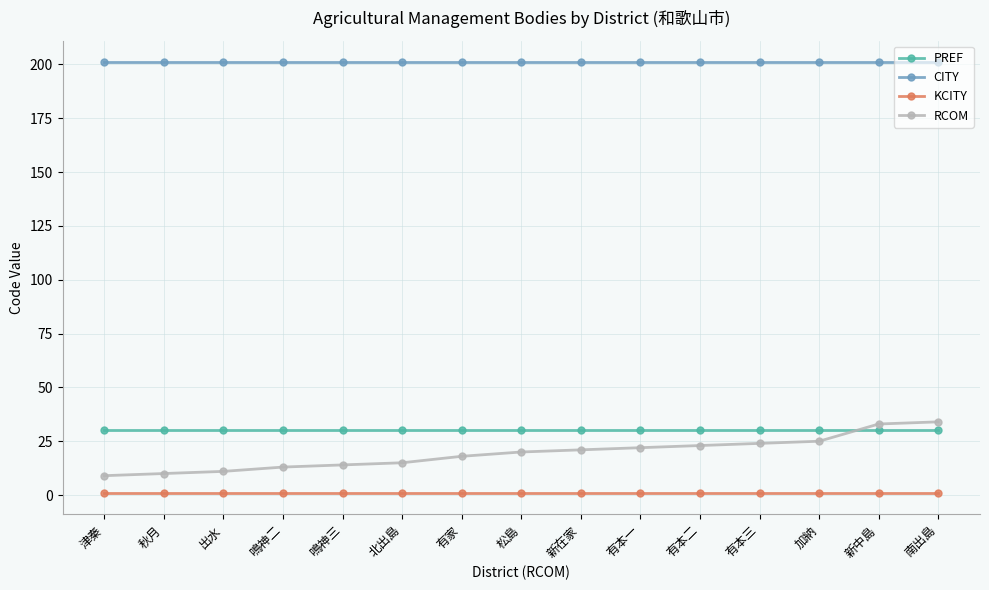

At how many categories does at least one series exceed 61?

15